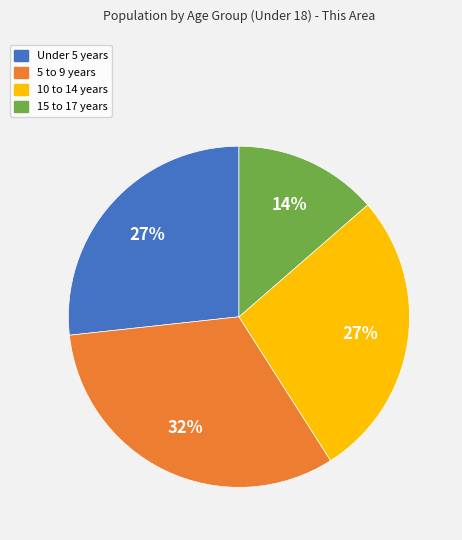

Which category has the smallest portion of the pie?

15 to 17 years